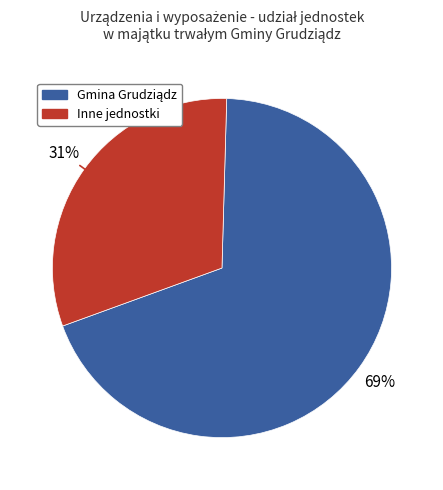

To the nearest percent, what is the average slice percentage?

50%